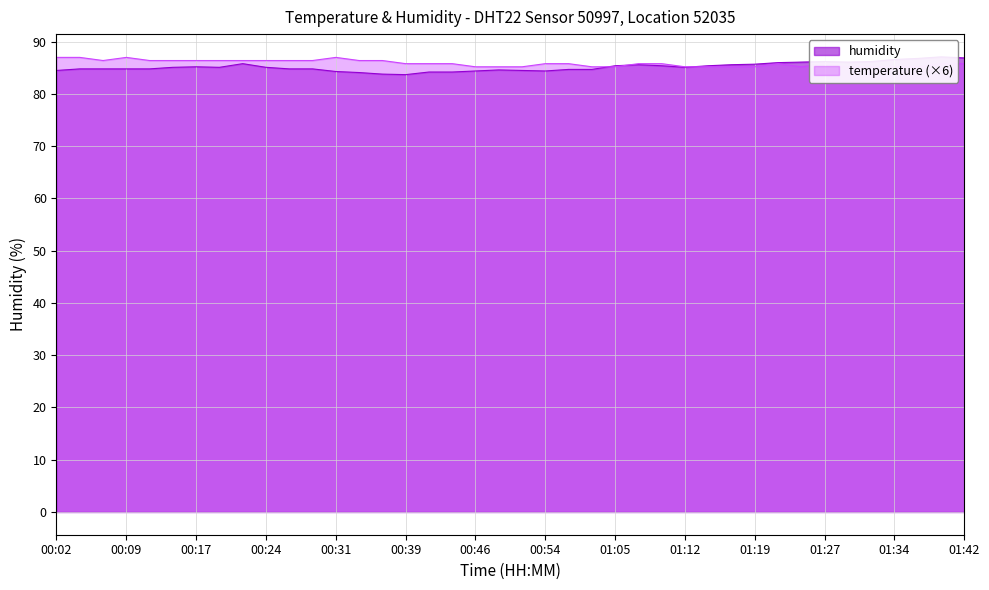

In humidity, how many points are lower than both neighbors (excluding endpoints)?

5